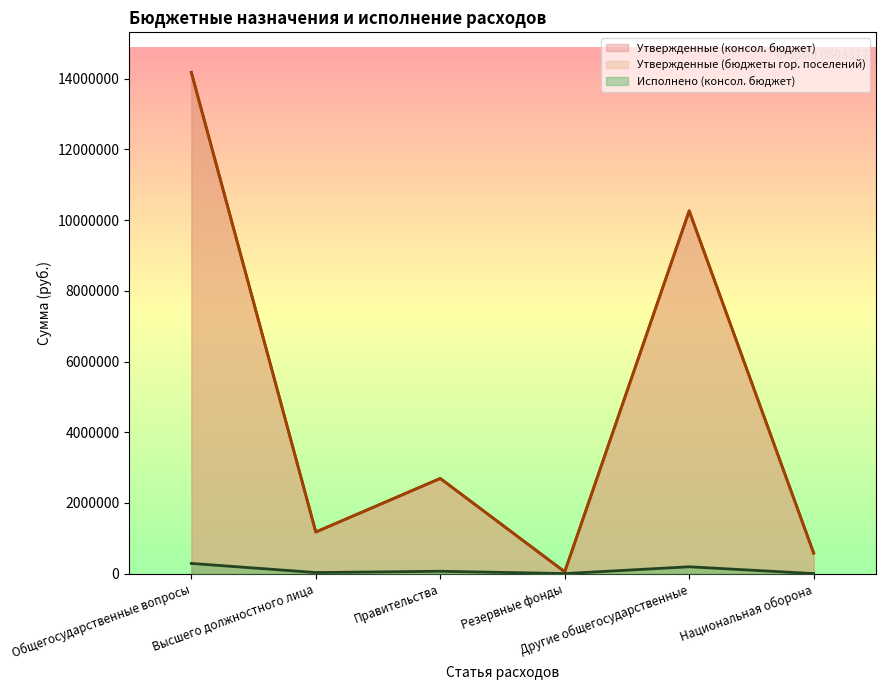

What is the sum of the Утвержденные (консол. бюджет) values at Резервные фонды and Другие общегосударственные?

10312400.0